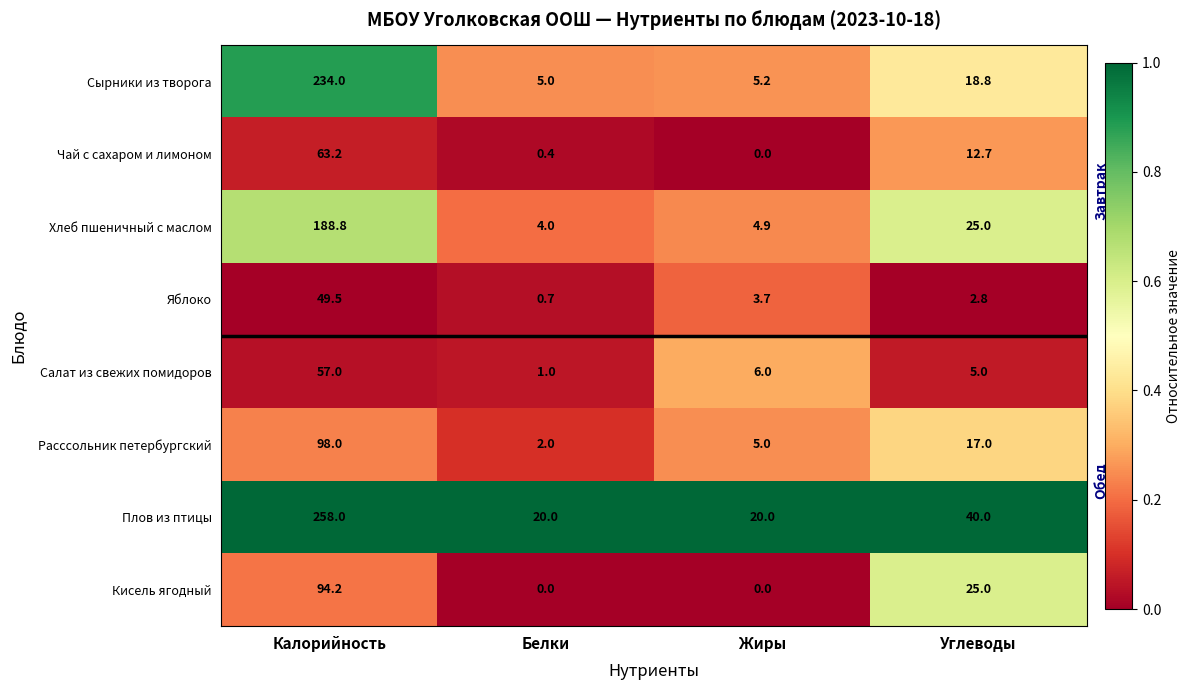

What is the spread (max minus min) of values at Белки?

20.0